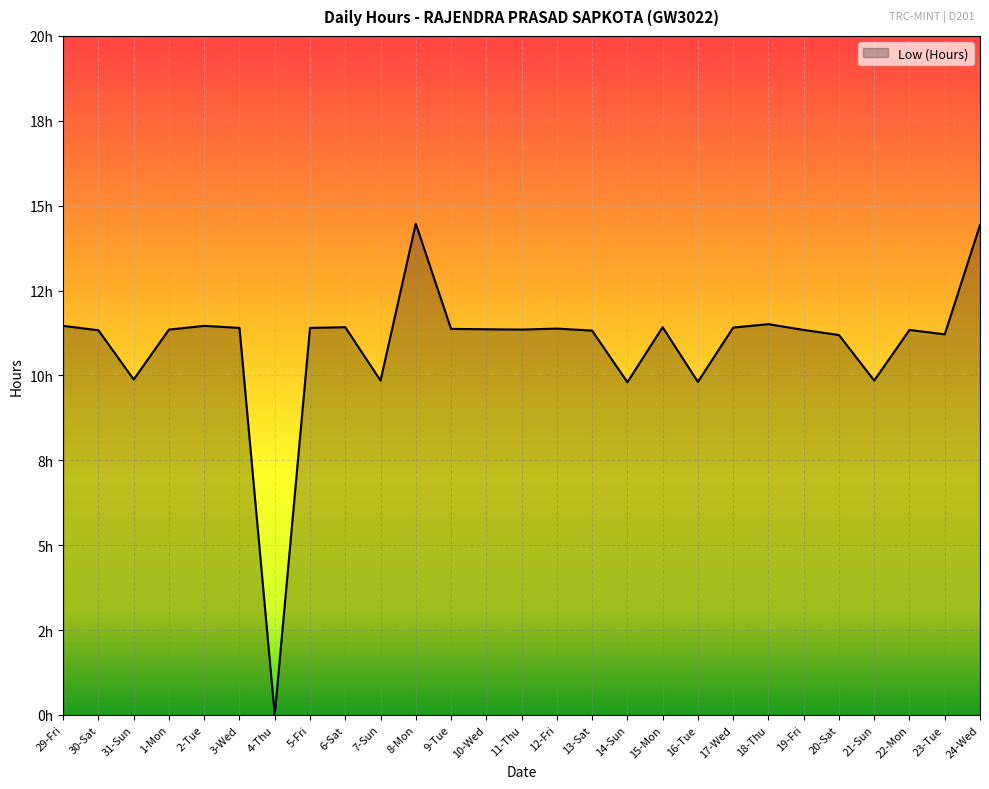

What is the label of the 13th point from the left?

10-Wed